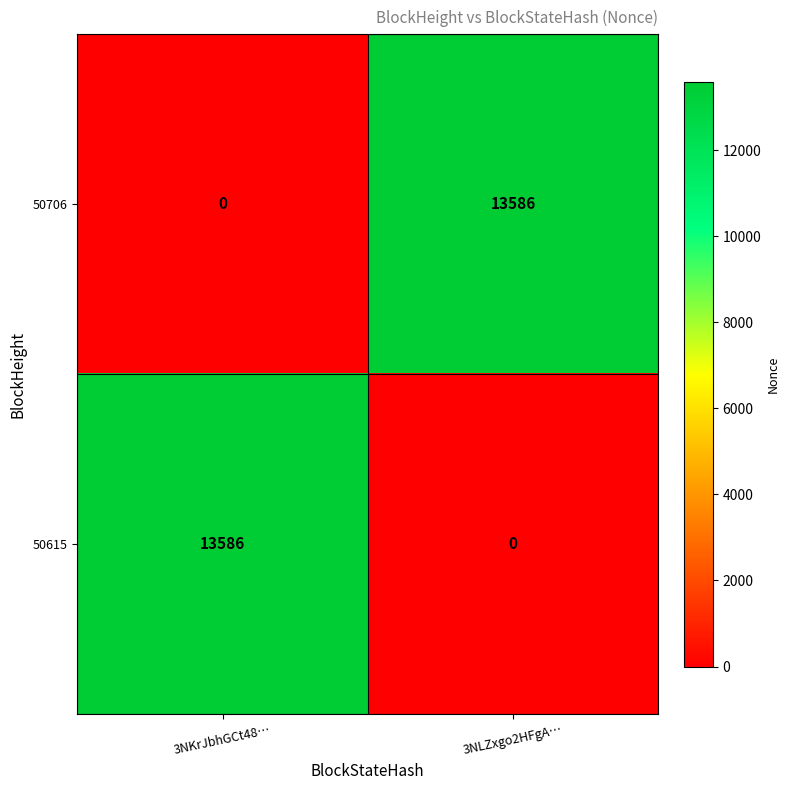

How many data points does each series have?

2